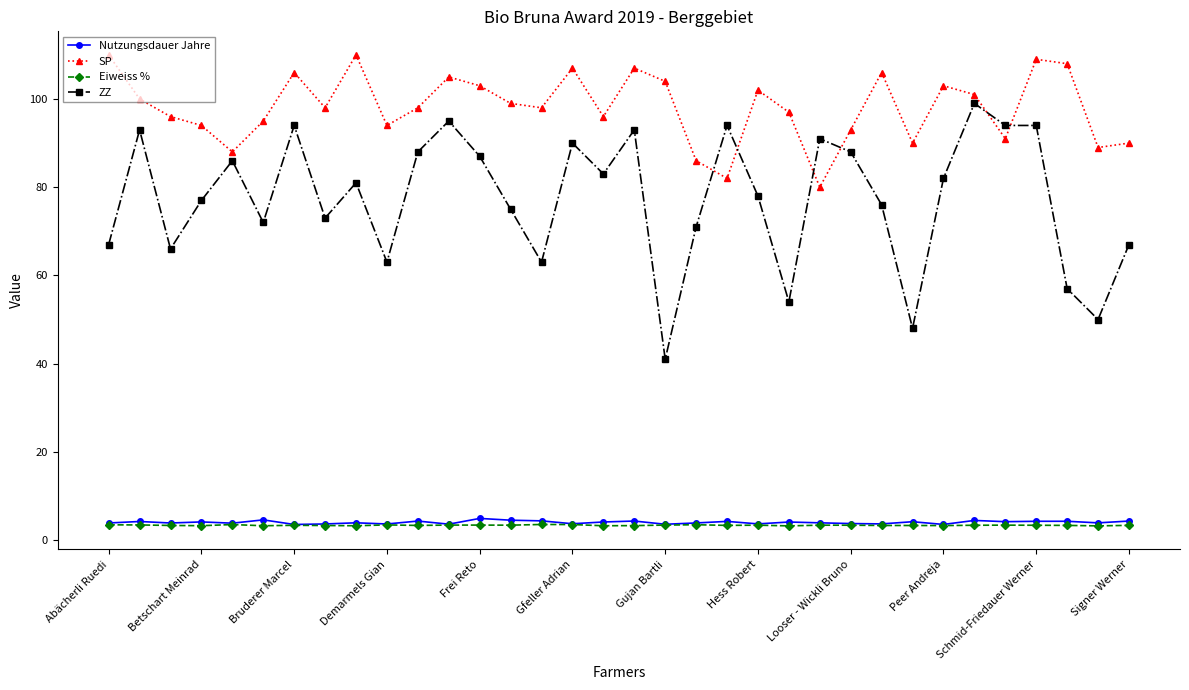

True or false: ZZ and Nutzungsdauer Jahre intersect in this chart.

False